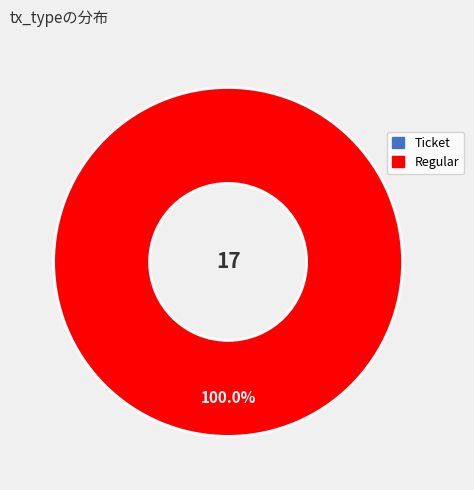

What is the largest slice in the pie chart?

Regular (io_index=17)